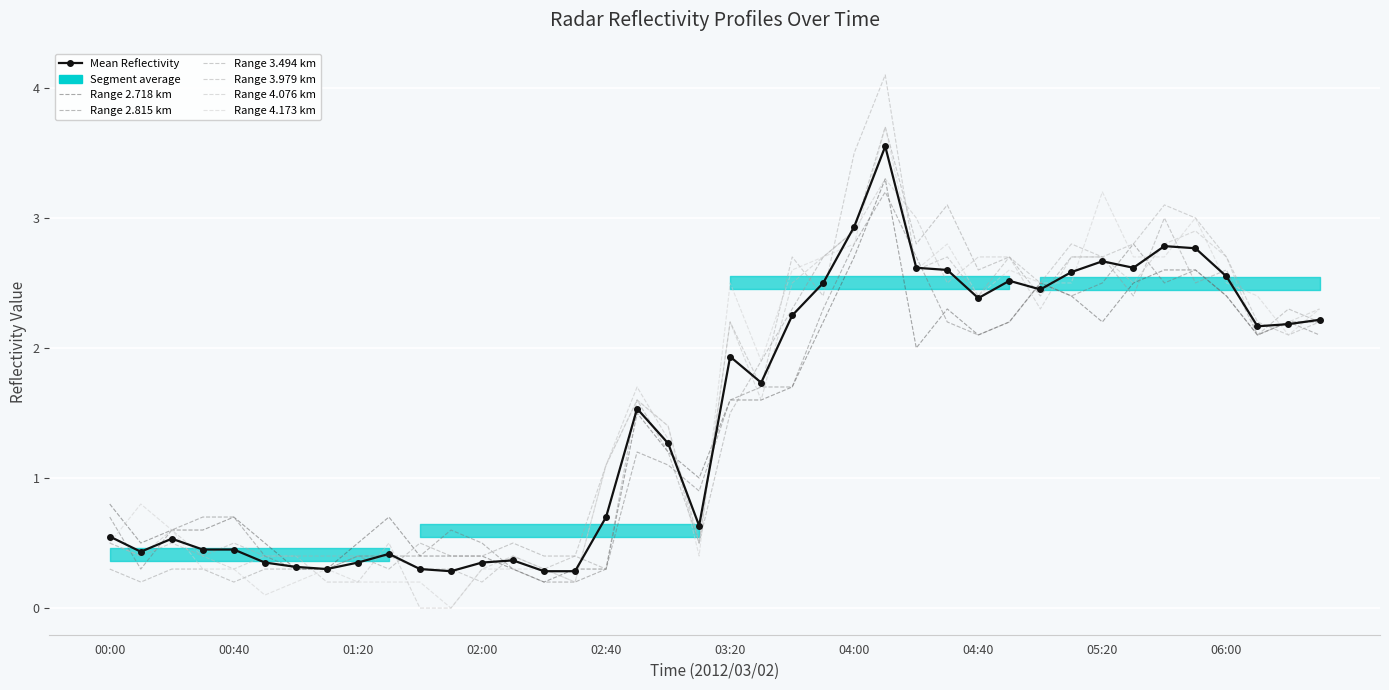

How many lines are shown in the chart?

6